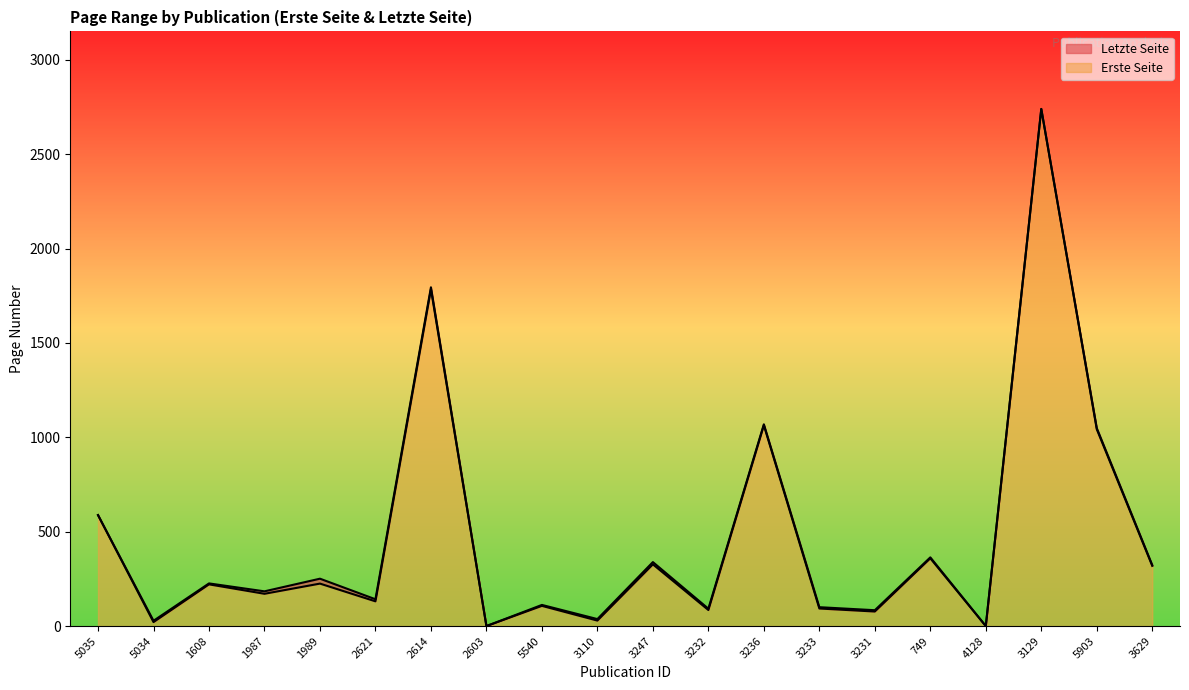

At which category is the sum across all series the highest?

3129